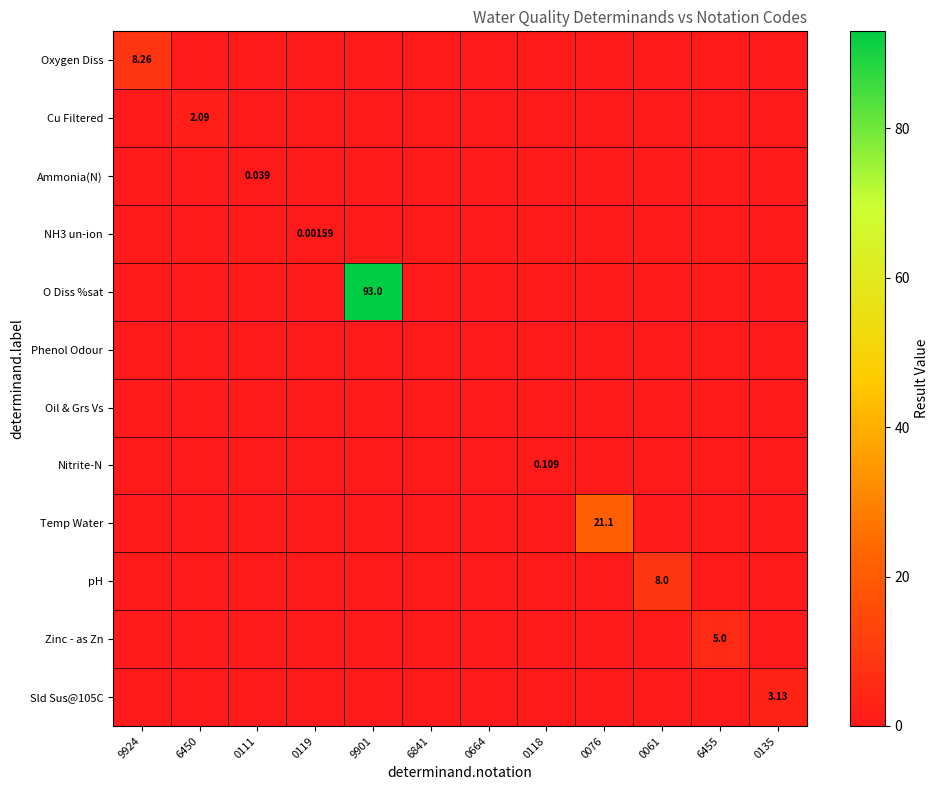

What is the difference between the maximum and second lowest values in the O Diss %sat series?

93.0